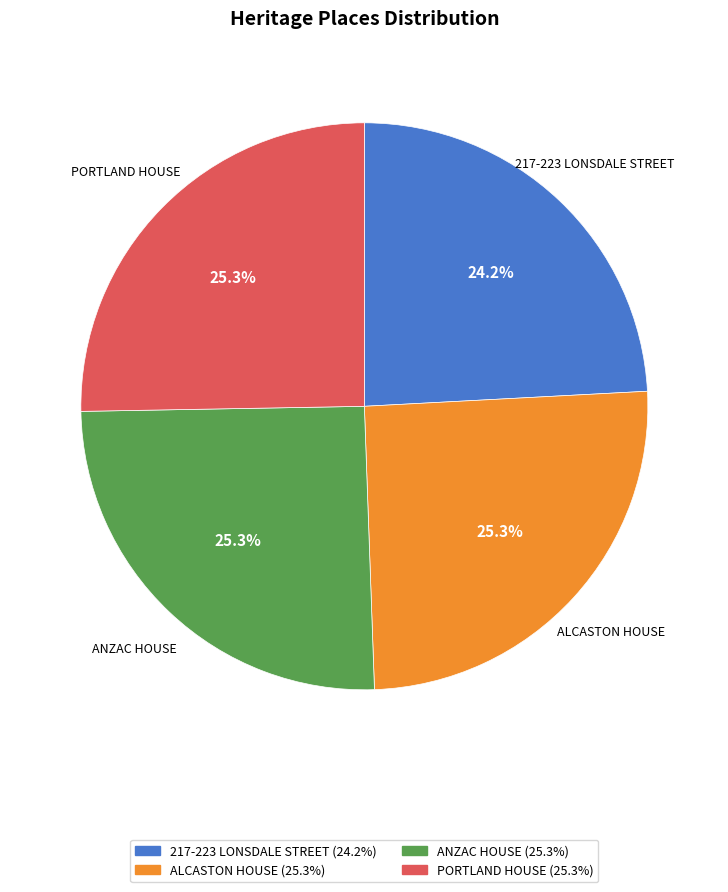

To the nearest percent, what is the combined percentage of ALCASTON HOUSE and ANZAC HOUSE?

51%